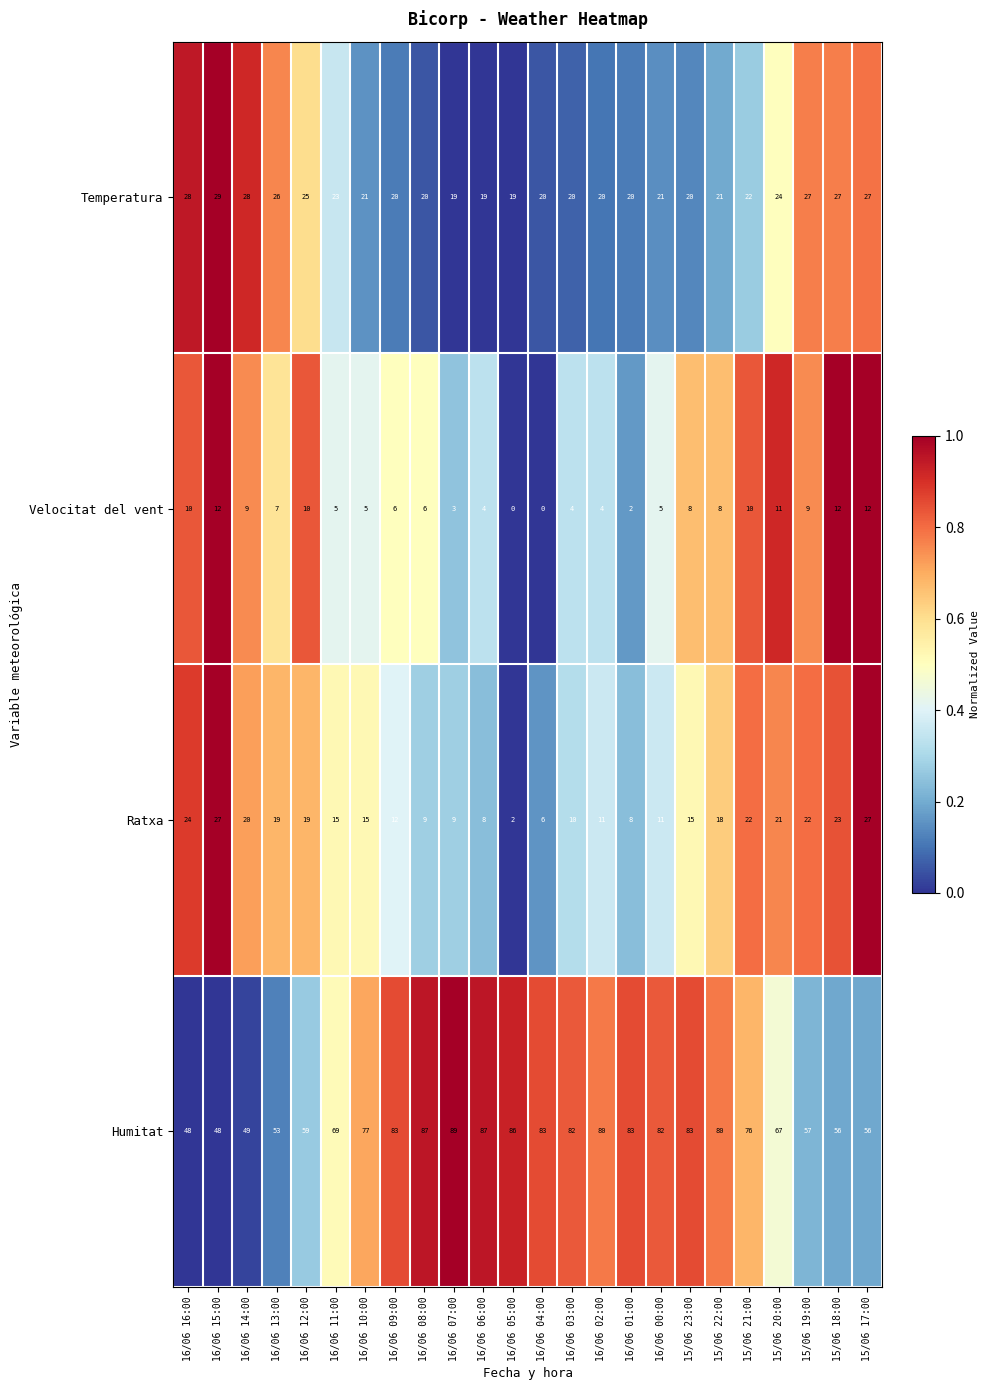

What is the sum of the Humitat values at 16/06 14:00 and 16/06 03:00?

131